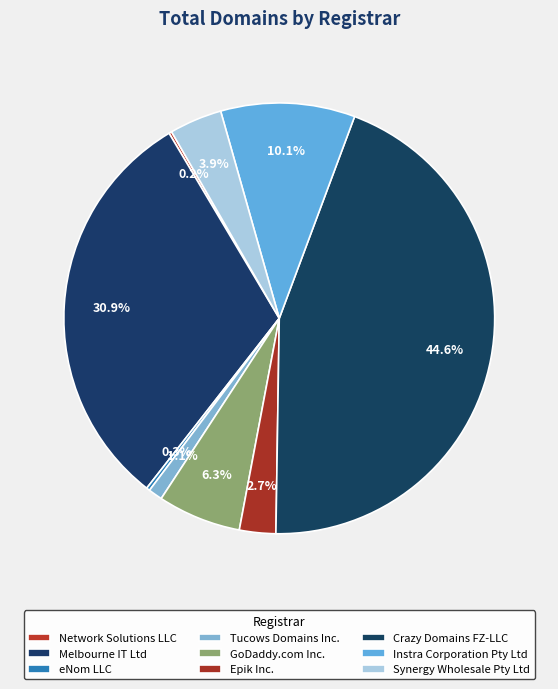

To the nearest percent, what is the difference between the largest and smallest slice percentages?

44%